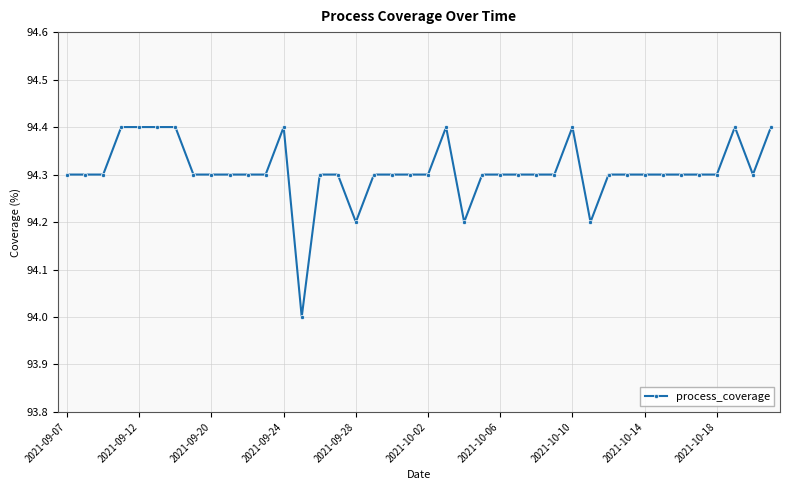

What is the smallest value displayed?

94.0